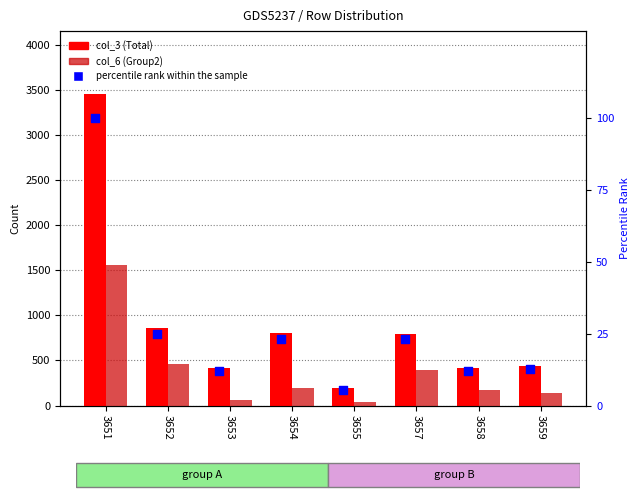

Which series contains the lowest Y value?

percentile rank within the sample